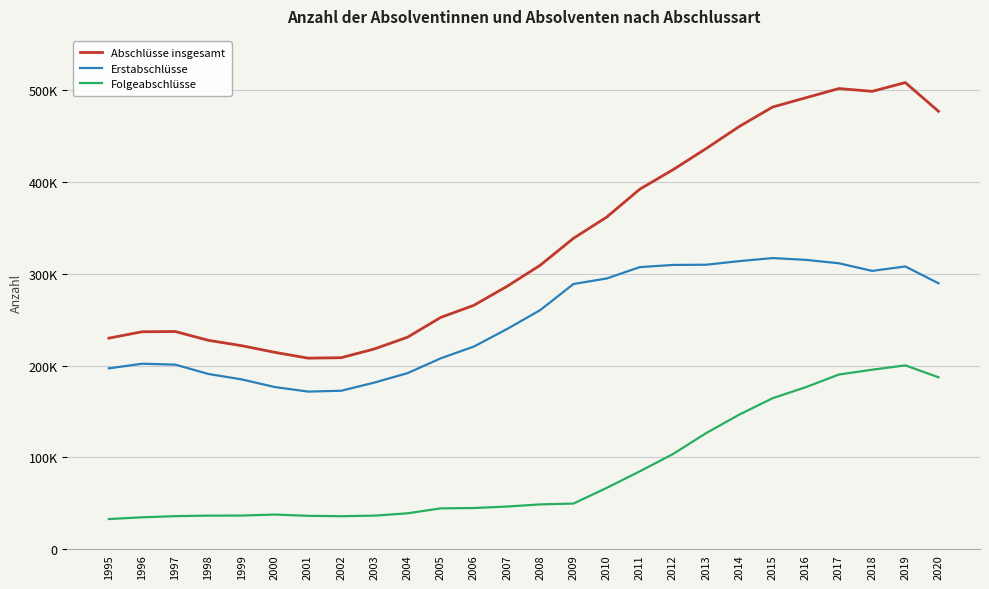

Which series has the largest total across all categories?

Abschlüsse insgesamt